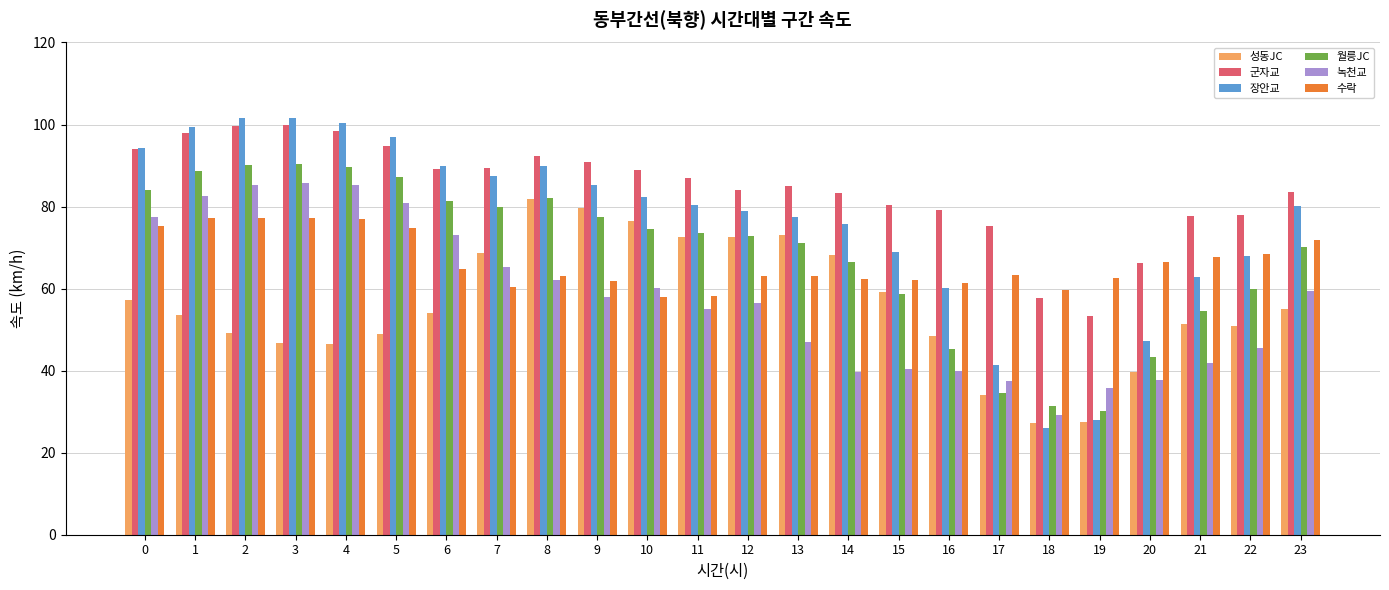

Rank the series at 1 from lowest to highest value.

성동JC, 수락, 녹천교, 월릉JC, 군자교, 장안교